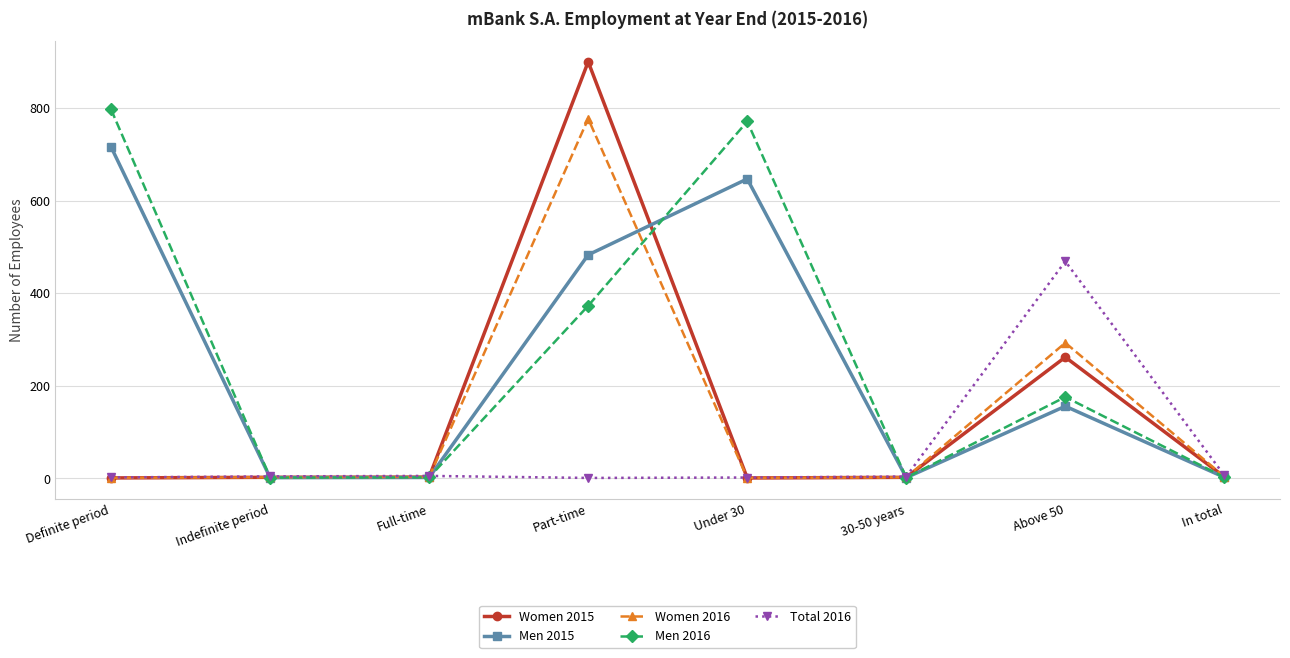

Is the value of Men 2015 at Under 30 greater than the value of Women 2015 at 30-50 years?

Yes